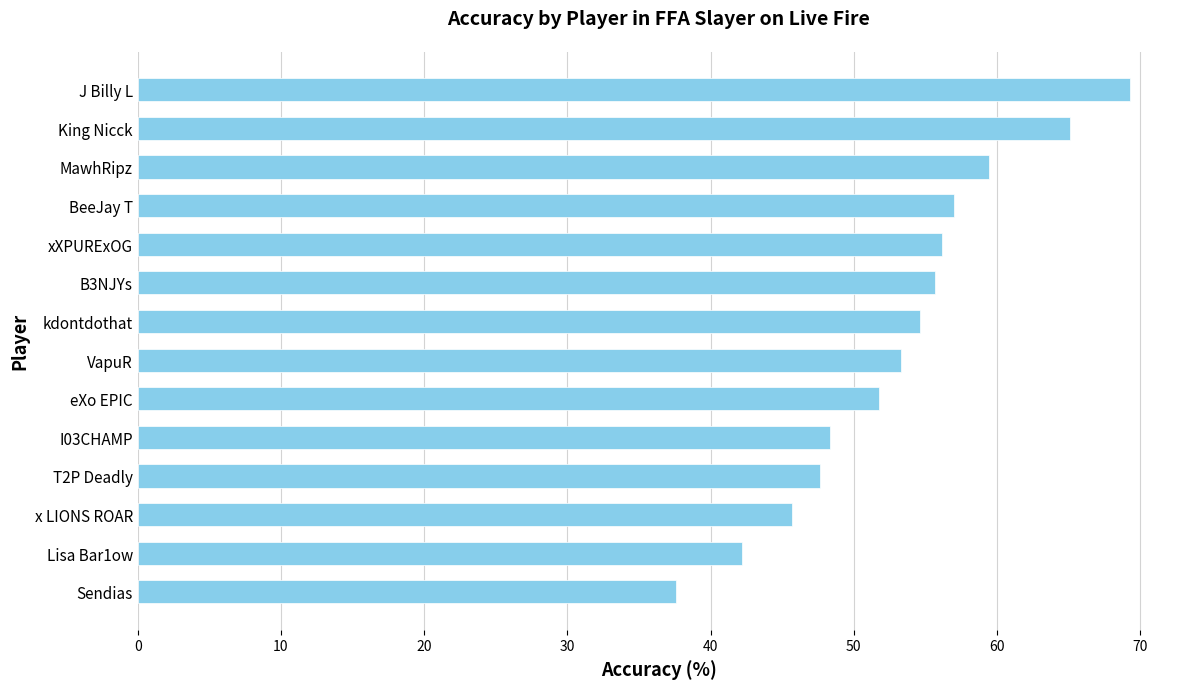

Which label corresponds to the largest value in the chart?

J Billy L